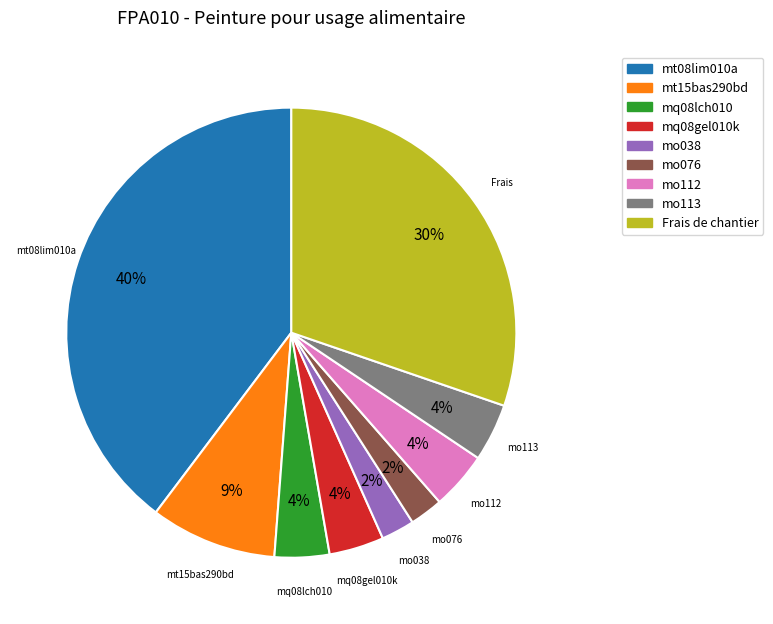

Which has a higher value, mo038 or mt08lim010a?

mt08lim010a